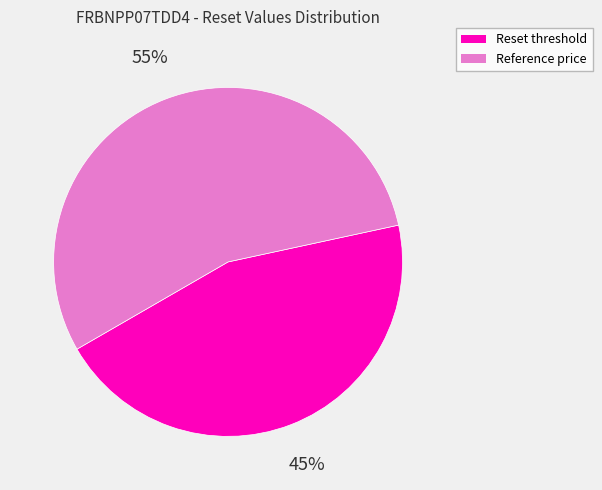

Is there a majority slice in this chart?

Yes